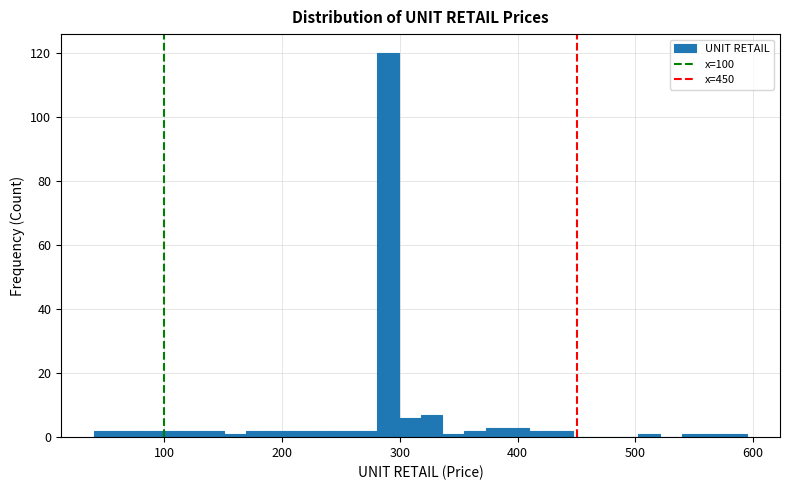

Around what value on the x-axis is the tallest bar? Give the approximate position of its centre, as read against the axis.

290